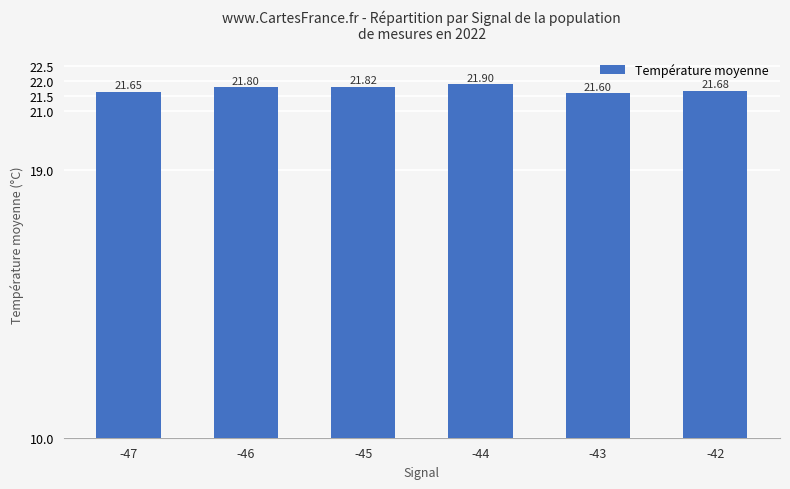

List the labels in order of value, smallest first.

-43, -47, -42, -46, -45, -44